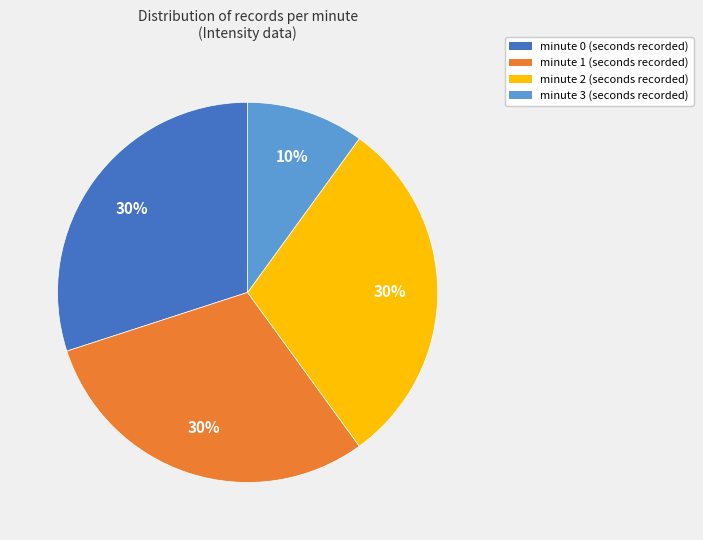

Which slice is the smallest?

minute 3